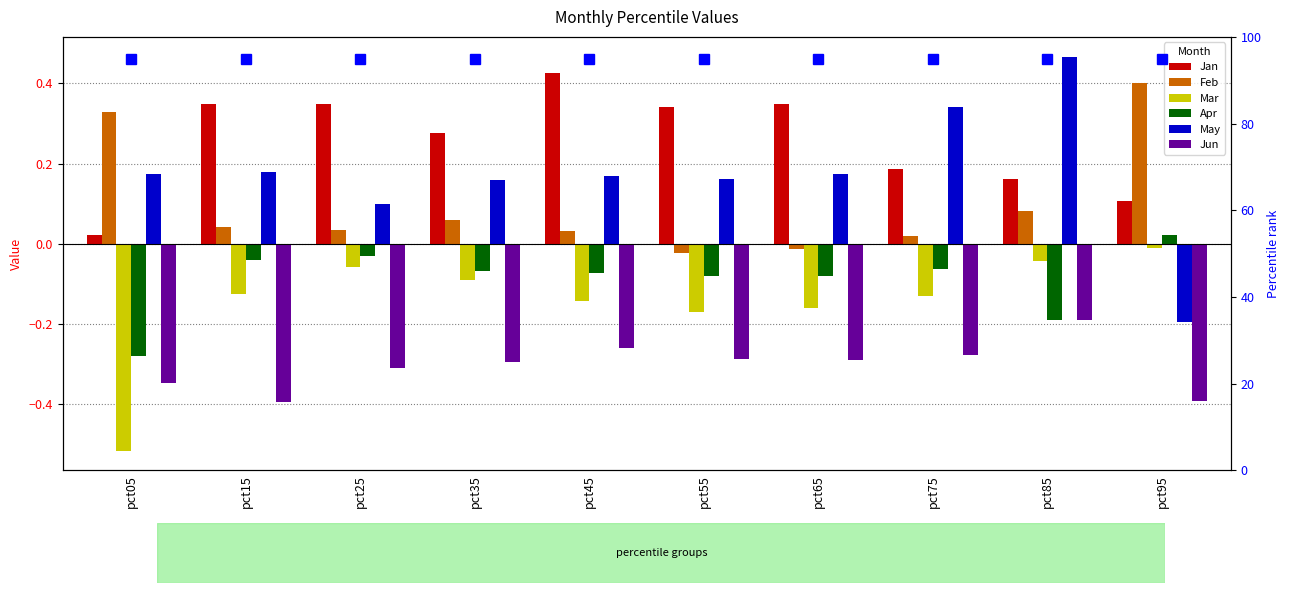

What is the average value of the Apr series?

-0.1